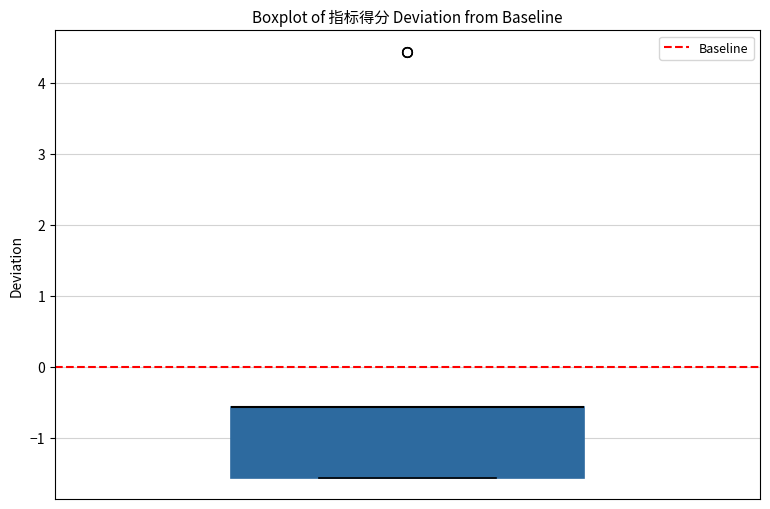

Transcribe this box plot: give where the median line is, the range the box spans, and where the two whiskers end, as read against the y-axis. The values are not printed on the chart, so give them approximately, as read against the axis.

median -0.6 (drawn on the box's upper edge), box -1.6 to -0.6, whiskers -1.6 to -0.6